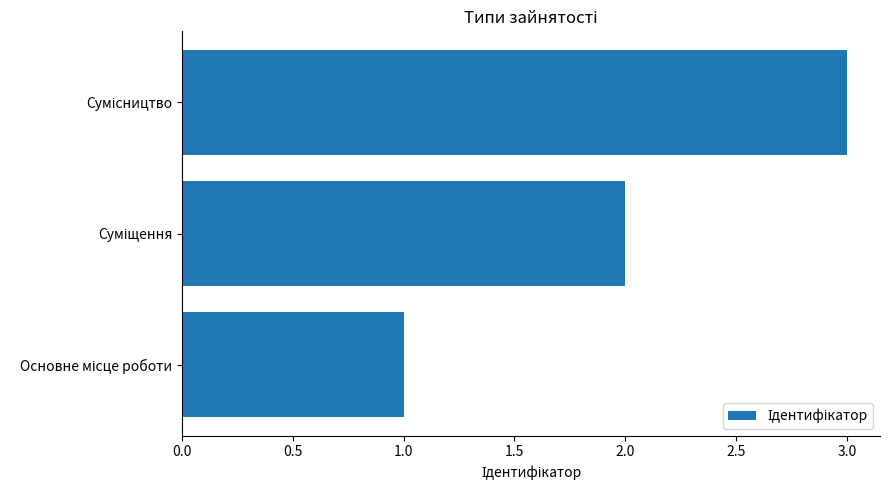

What is the greatest value displayed?

3